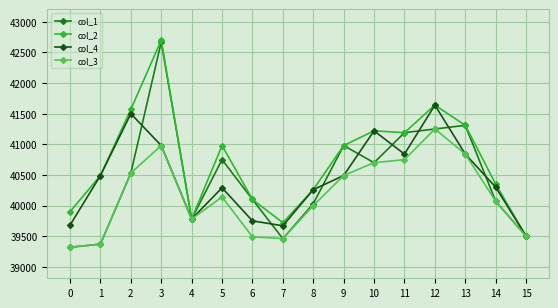

What is the difference between the second highest and second lowest values in the col_3 series?

1610